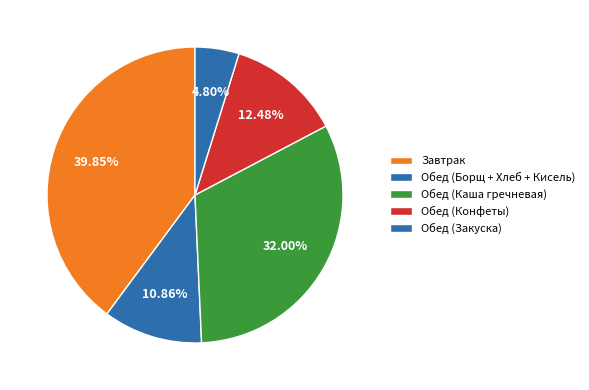

Count the number of slices in the pie.

5